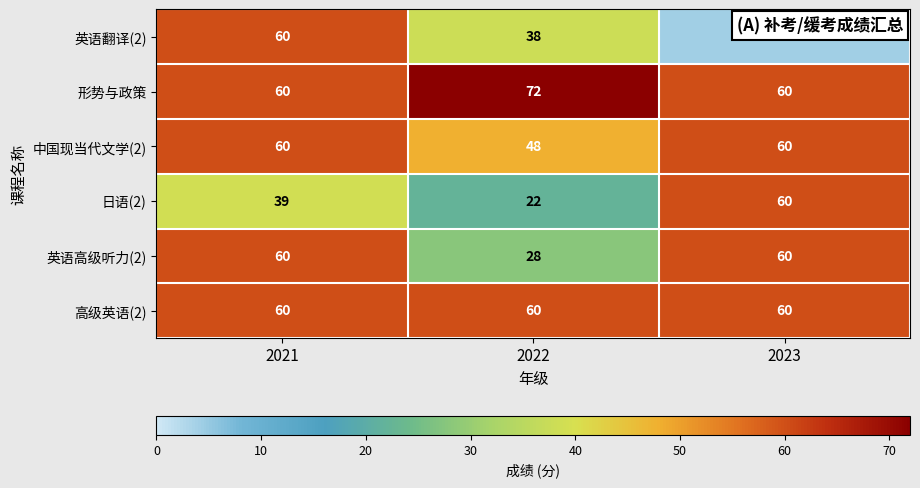

What is the average value of the 高级英语(2) series?

60